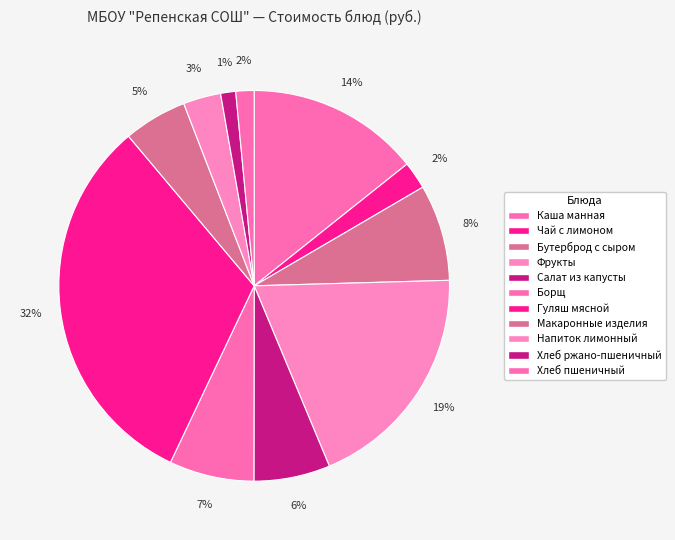

True or false: Салат из капусты accounts for 19% of the total.

False